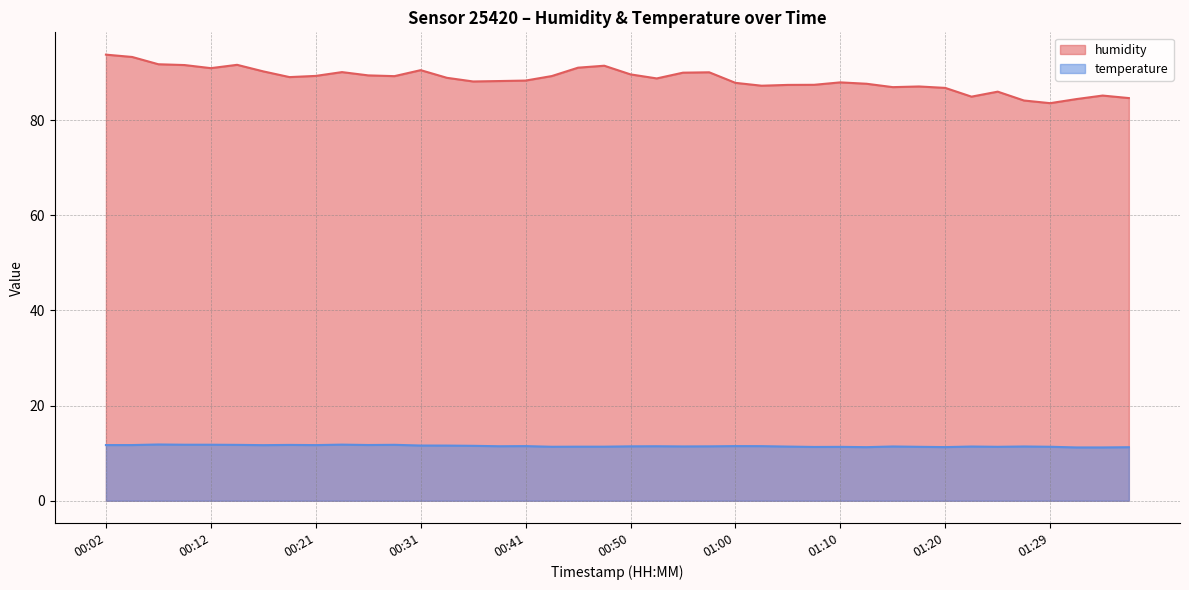

What is the value of the humidity point at the 15th from the left?

88.1